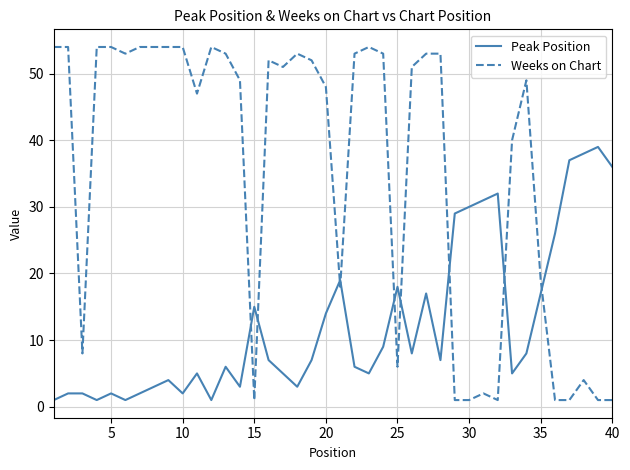

Which series has the widest spread of values?

Weeks on Chart